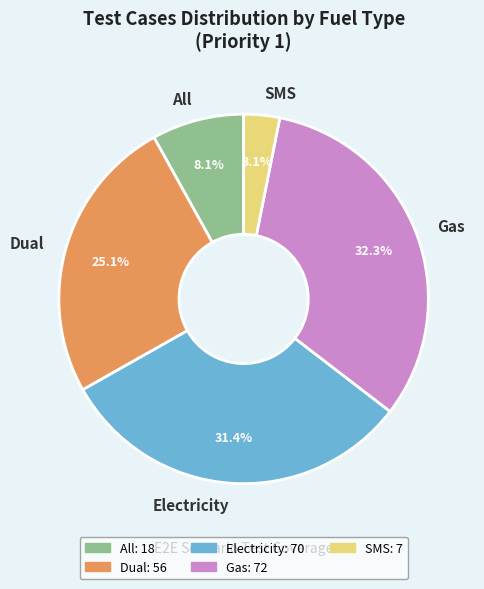

How much of the chart is everything except Gas?

67.7%